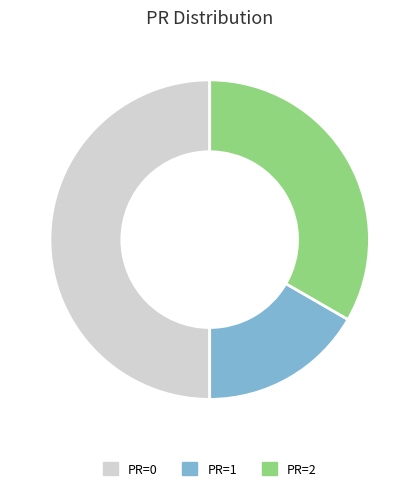

Does PR=2 account for over 50% of the chart?

No